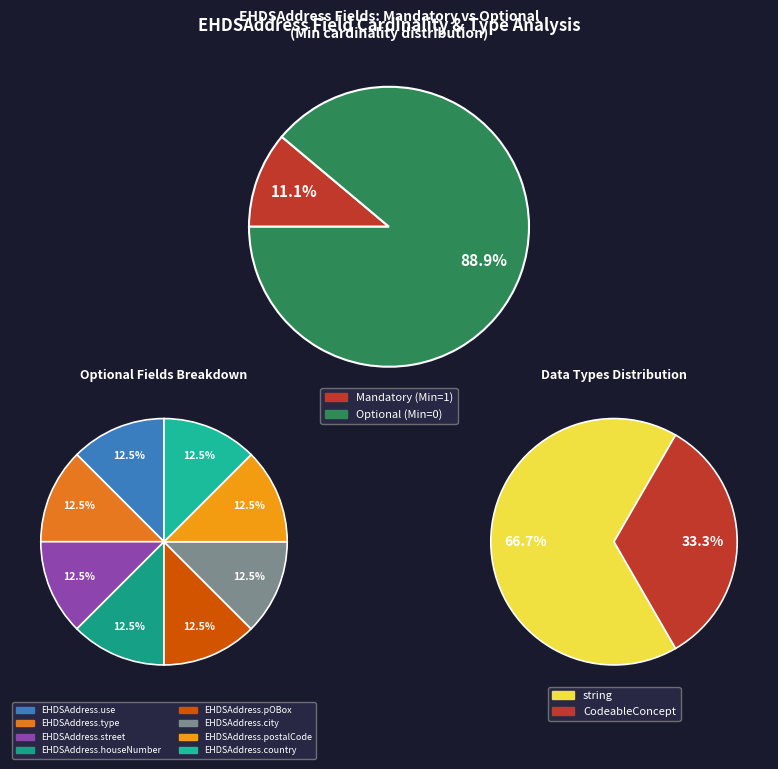

Combined, do EHDSAddress.country (Min=0) and EHDSAddress.type (Min=0) account for over 50%?

No